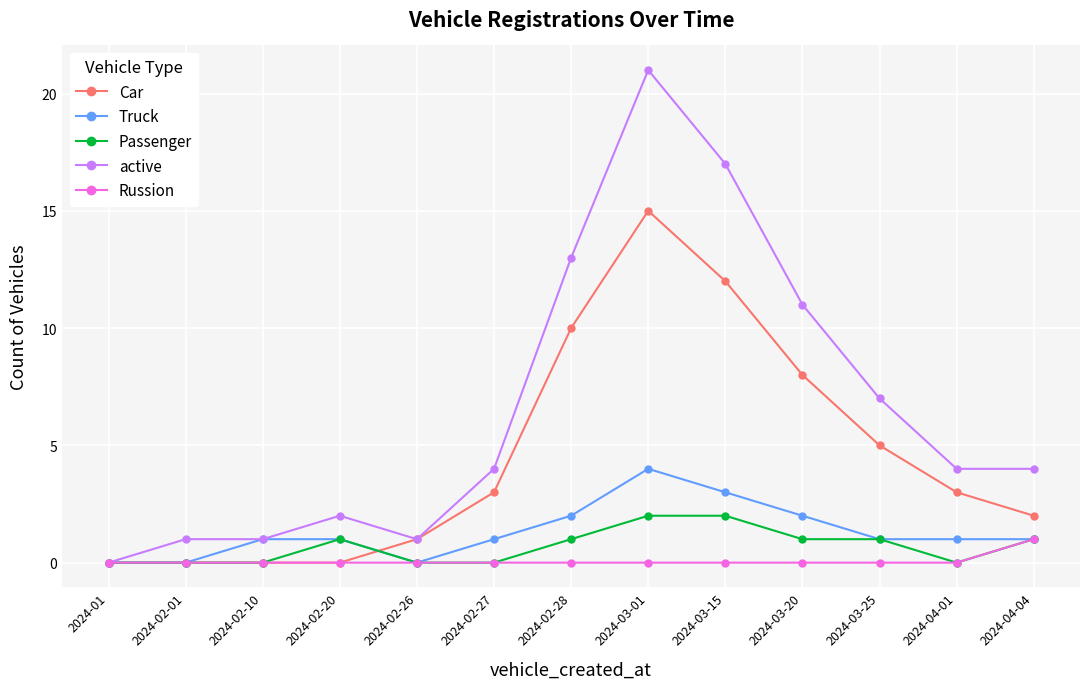

Reading left to right, transcribe all the data shown in this chart.

Car: 0	0	0	0	1	3	10	15	12	8	5	3	2
Truck: 0	0	1	1	0	1	2	4	3	2	1	1	1
Passenger: 0	0	0	1	0	0	1	2	2	1	1	0	1
active: 0	1	1	2	1	4	13	21	17	11	7	4	4
Russion: 0	0	0	0	0	0	0	0	0	0	0	0	1